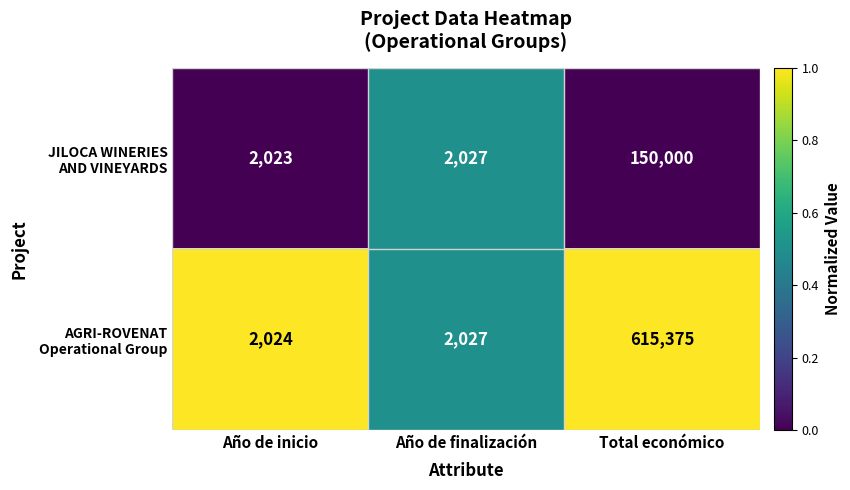

What is the spread (max minus min) of values at Total económico?

465375